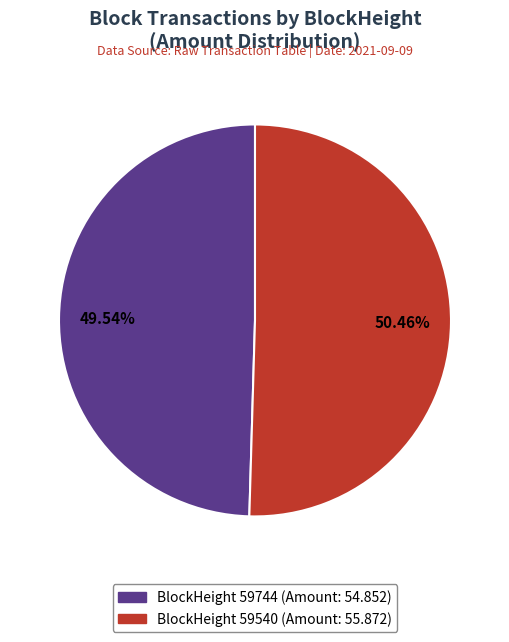

How many slices are in this pie chart?

2